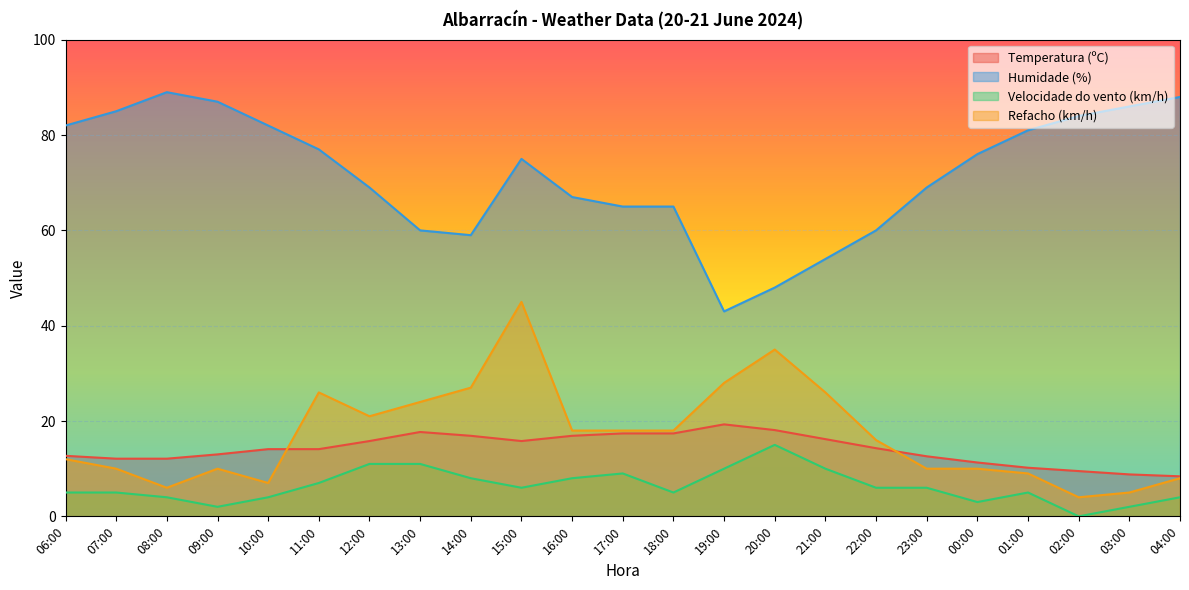

Where does the Humidade (%) series first go above 75?

06:00